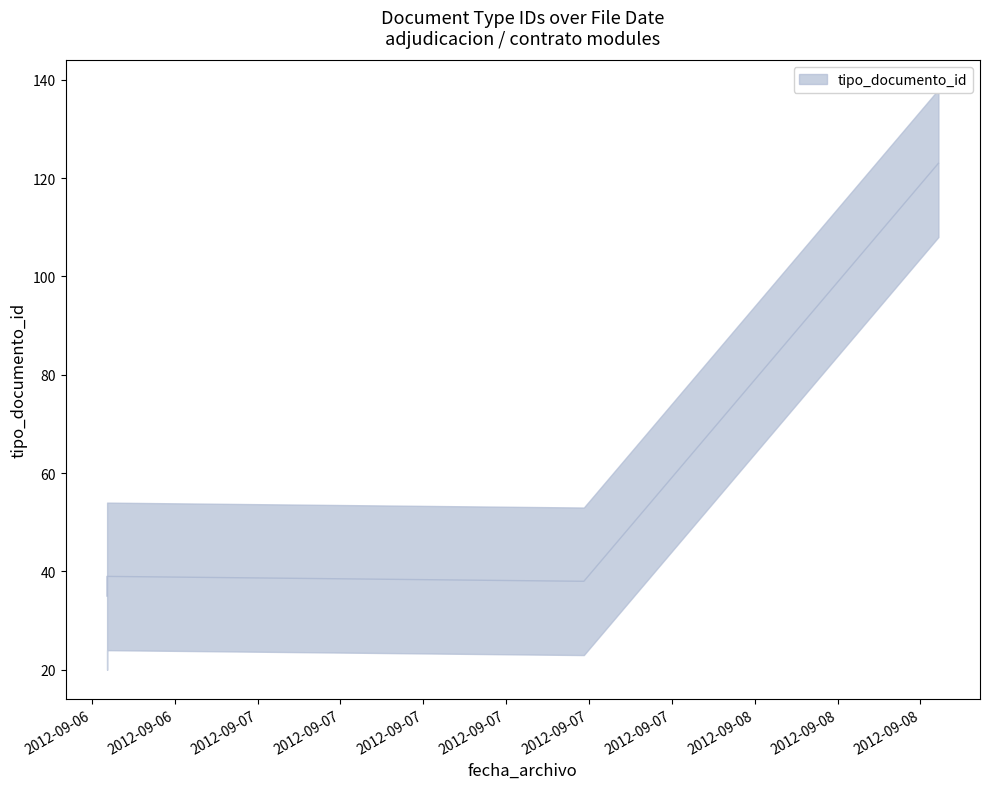

Where is the first local minimum?

2012-09-07 15:45:02